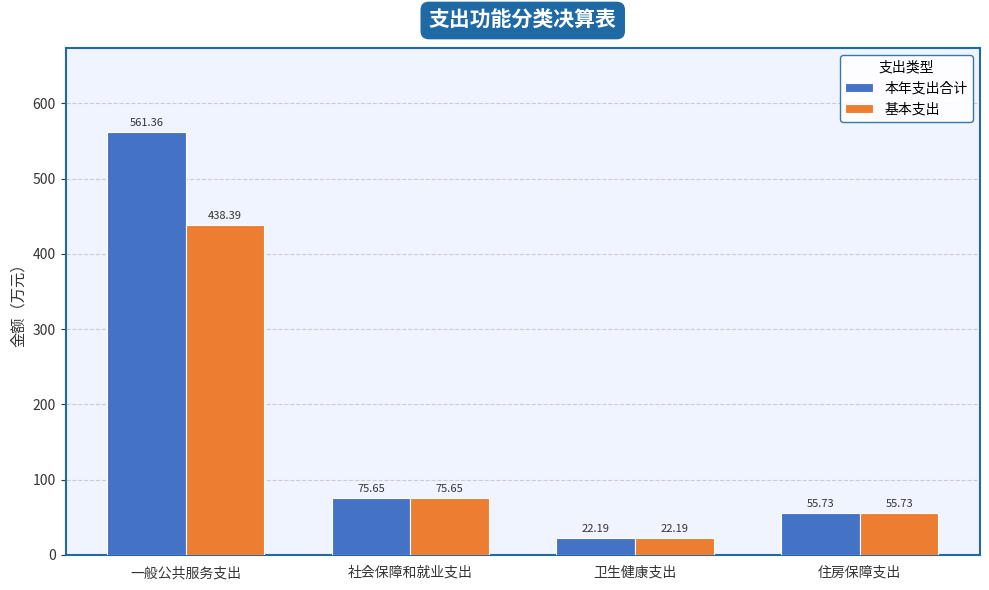

What are all the series names shown in the legend?

本年支出合计, 基本支出